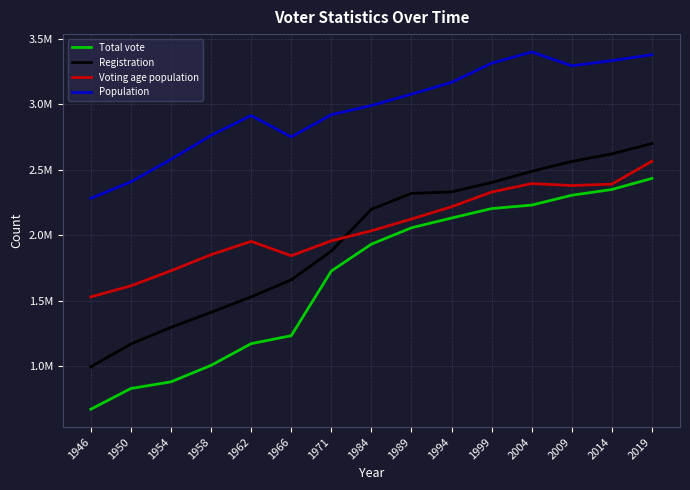

How many interior local valleys does the Population series have?

2